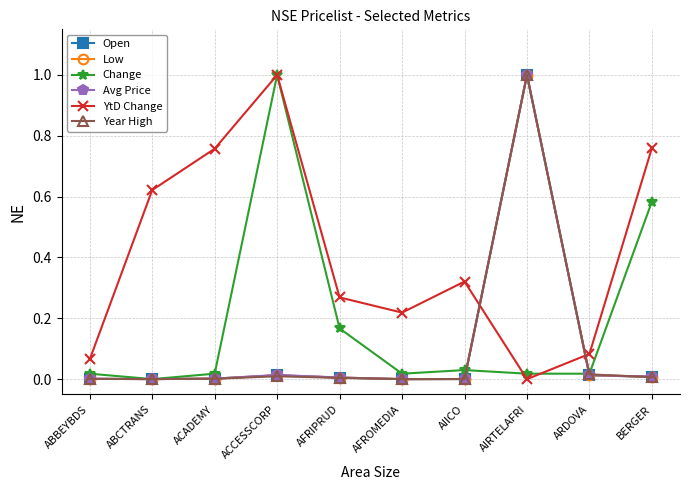

True or false: YtD Change has more than 2 points higher than both neighbors.

False